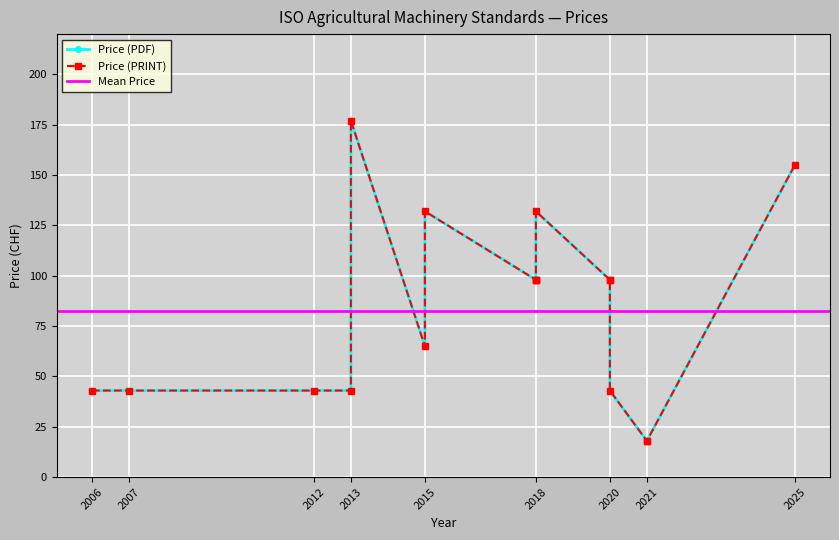

At which category does the chart reach its minimum across all series?

2021